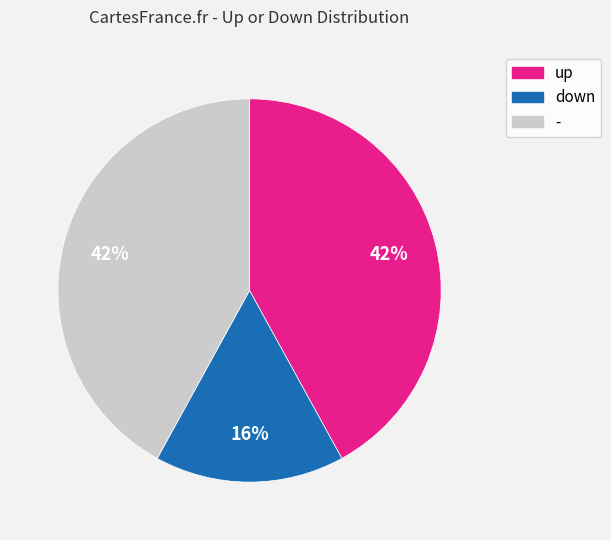

True or false: - accounts for 42% of the total.

True